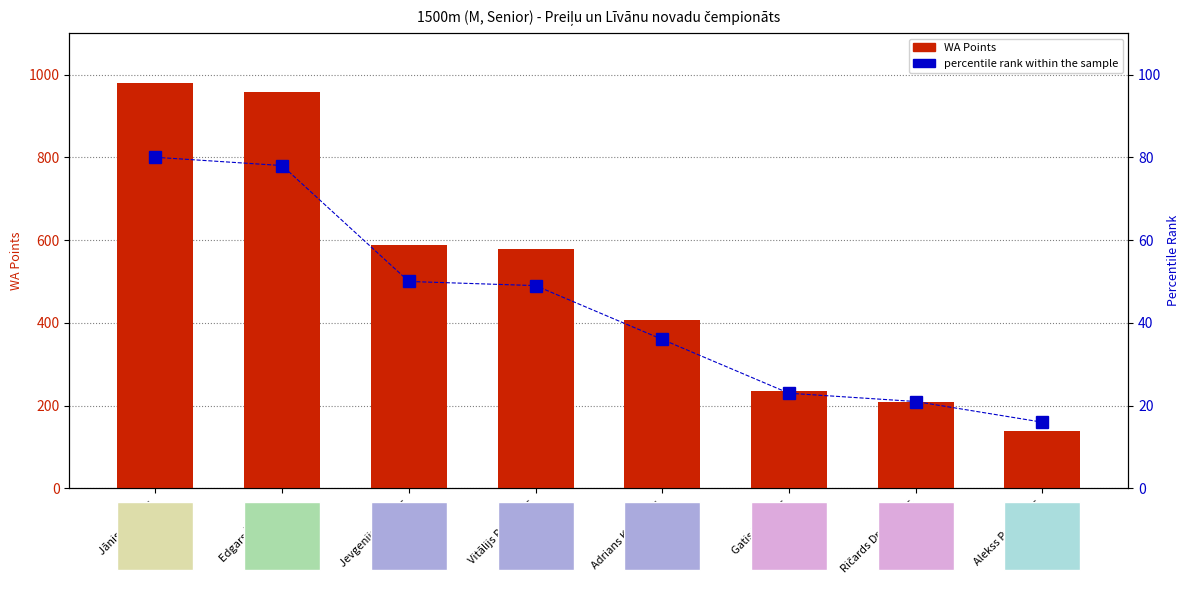

What is the difference between the percentile rank within the sample values at Alekss Pavlenoks and Jānis Razgalis?

64